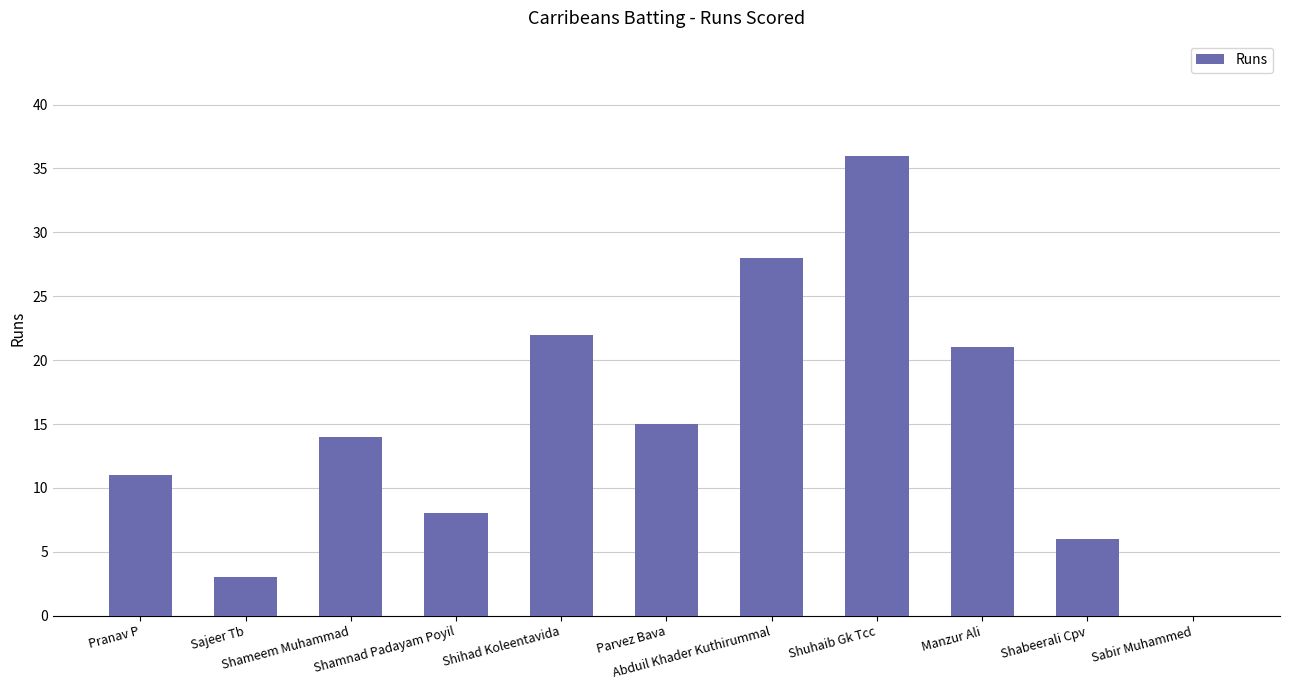

Reading right to left, transcribe all the data shown in this chart.

0	6	21	36	28	15	22	8	14	3	11